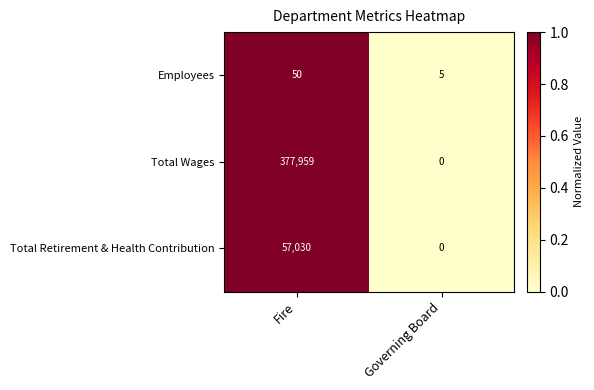

Rank the series at Fire from highest to lowest value.

Total Wages, Total Retirement & Health Contribution, Employees